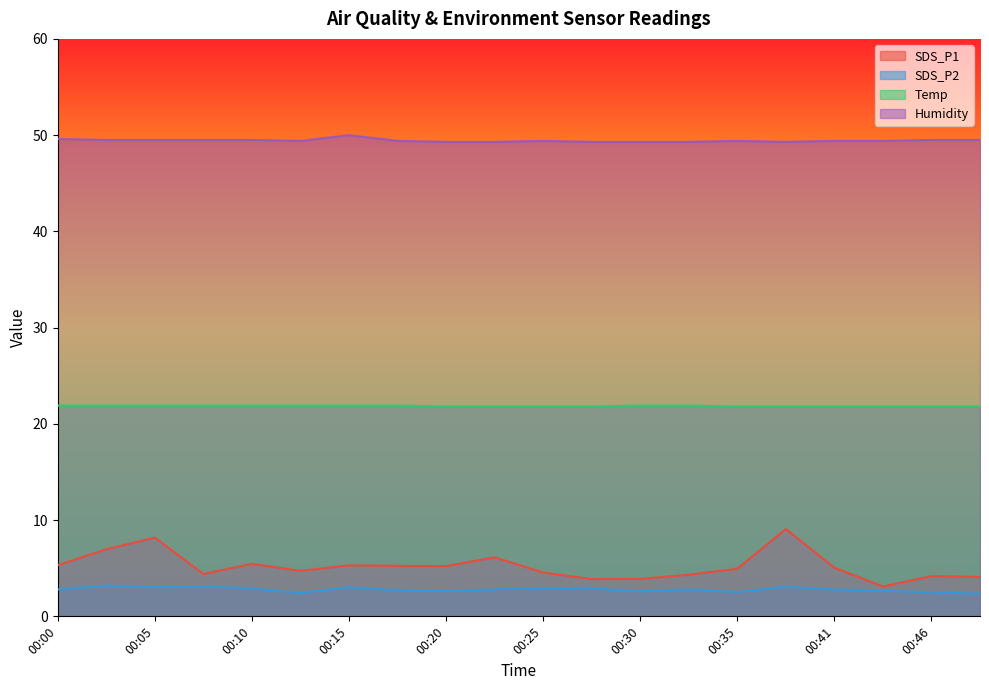

Which category has the lowest value in the Temp series?

00:20